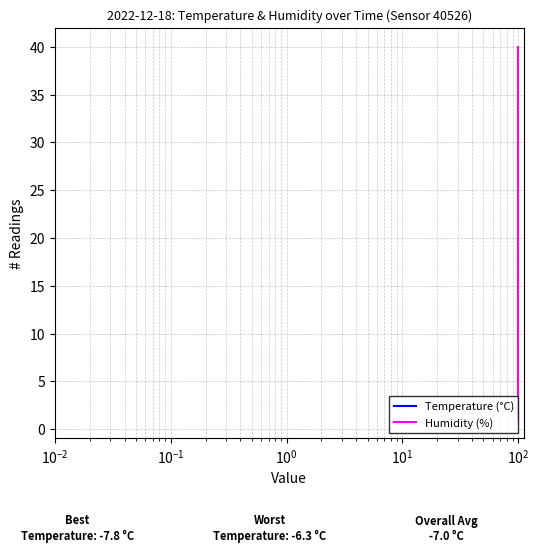

True or false: Humidity (%) and Temperature (°C) cross at least once.

False